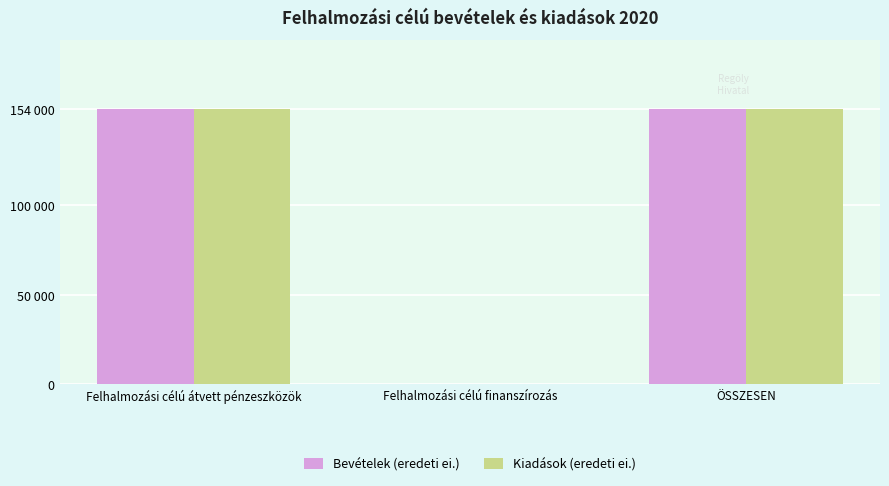

At which label does Kiadások (eredeti ei.) reach its peak?

Felhalmozási célú átvett pénzeszközök